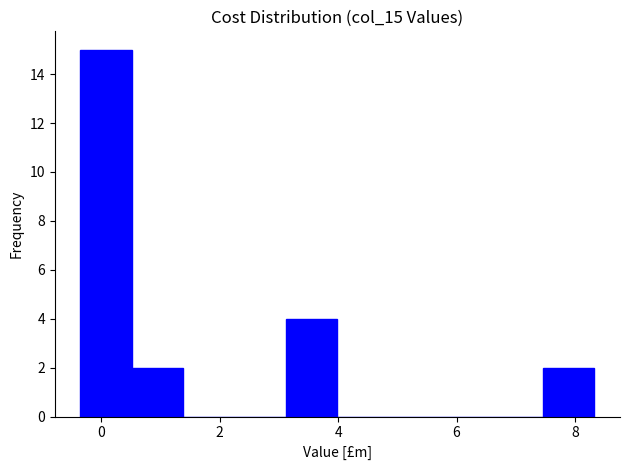

Reading left to right, list every bar in this chart as the range it spans on the x-axis followed by its height. Neither the bar edges nor the heights are printed on the chart, so give them approximately, as read against the axes.

-0.4 to 0.6: 15
0.6 to 1.4: 2
1.4 to 2.2: 0
2.2 to 3.2: 0
3.2 to 4.0: 4
4.0 to 4.8: 0
4.8 to 5.8: 0
5.8 to 6.6: 0
6.6 to 7.4: 0
7.4 to 8.4: 2